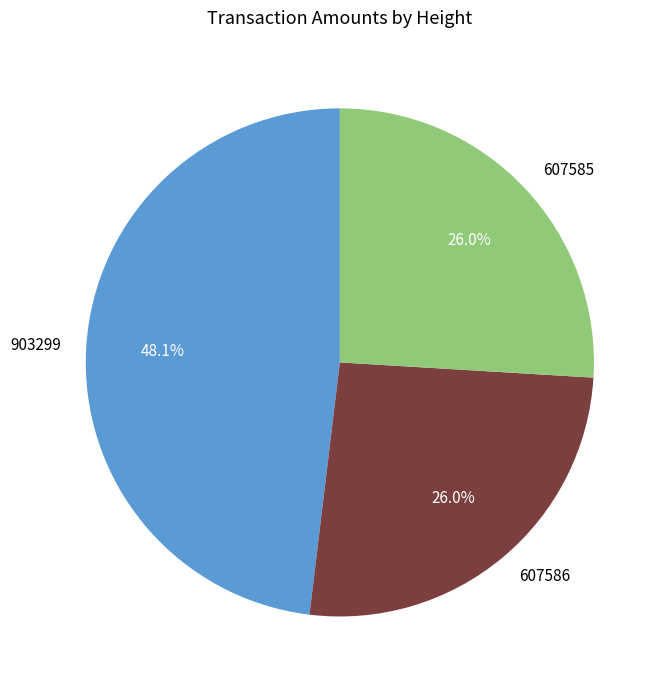

How many segments does this pie chart have?

3